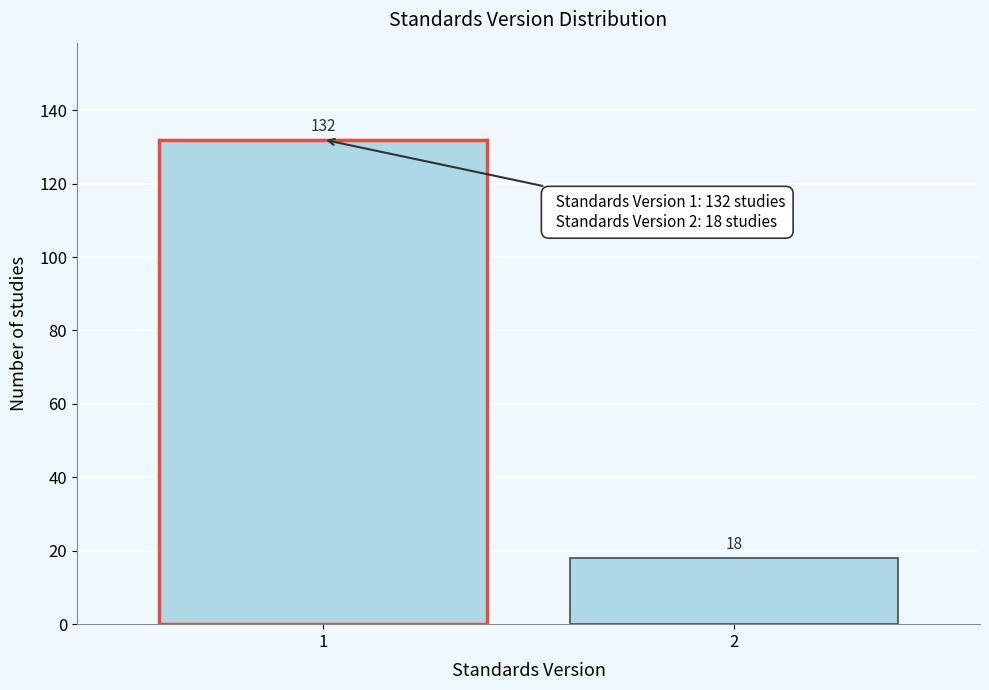

Reading left to right, transcribe all the data shown in this chart.

132	18